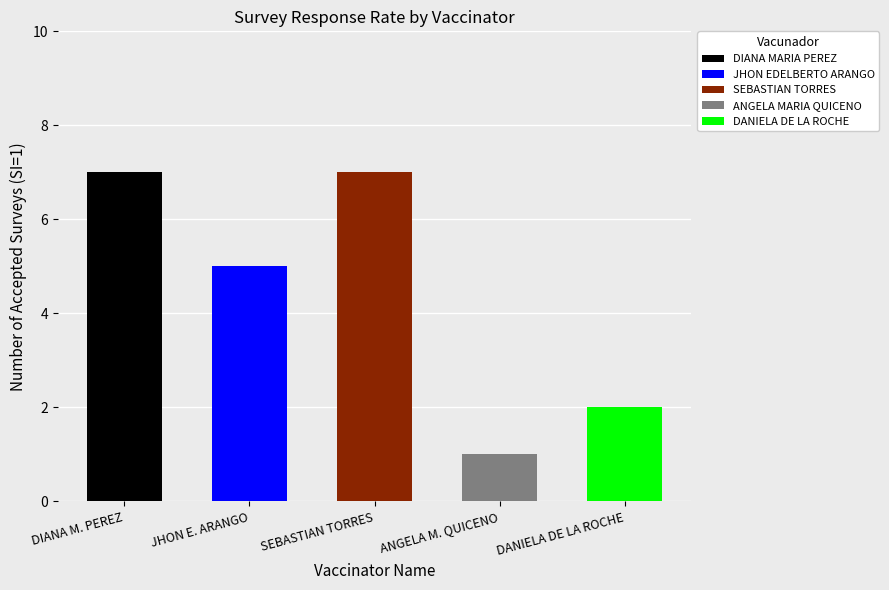

What is the label of the 4th bar from the right?

JHON EDELBERTO ARANGO